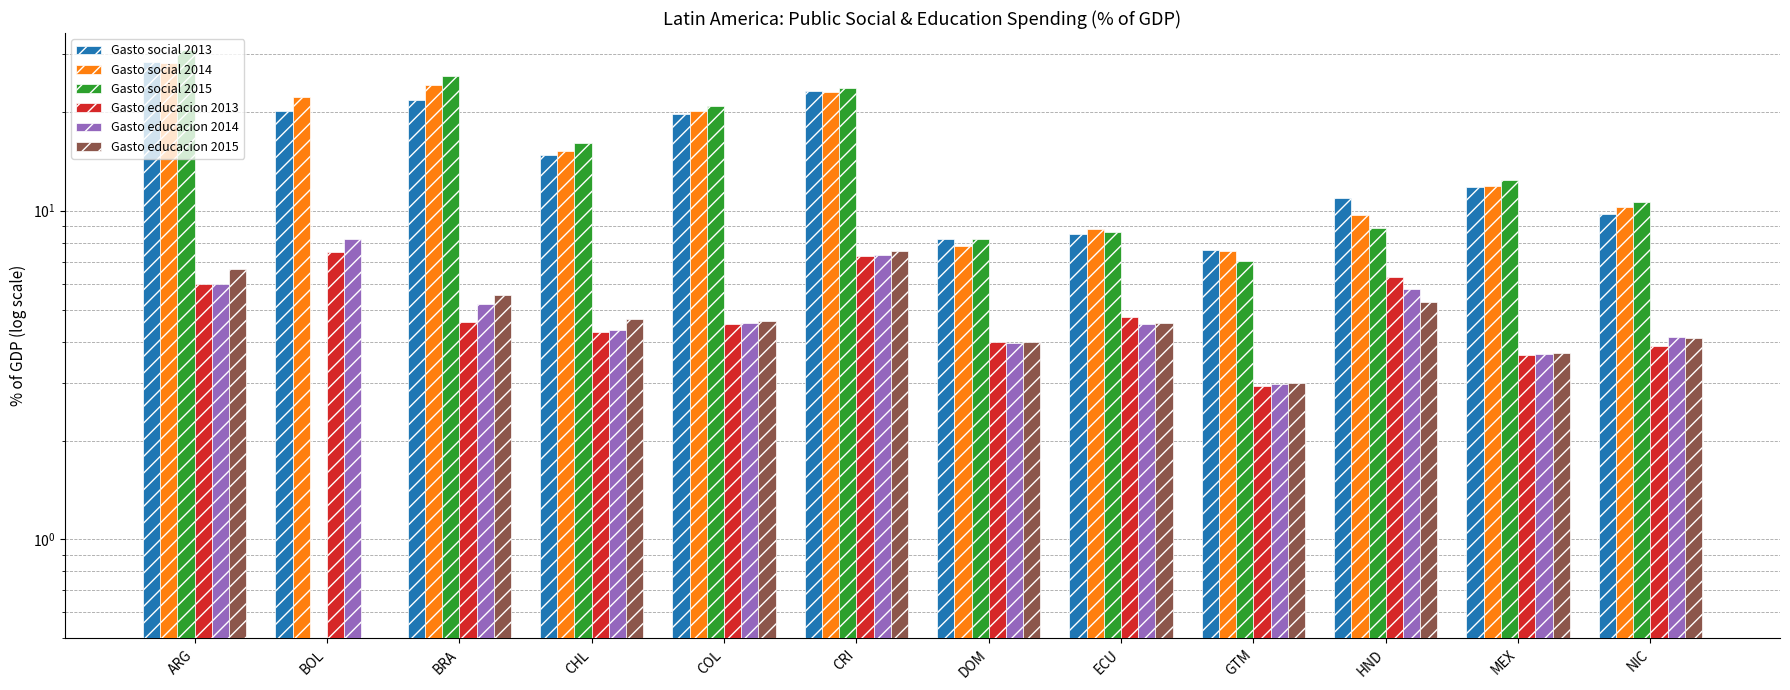

At which label is Gasto educacion 2013 closest to 5?

ECU